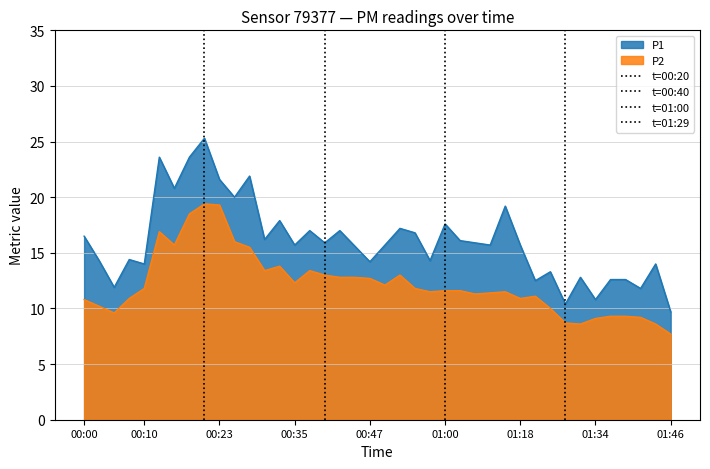

True or false: P2 has a value of 10.9 at 01:18.

True